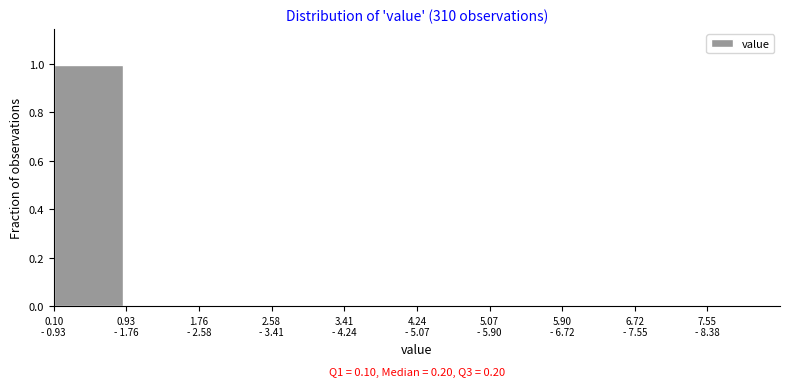

What is the sum of all values?

1.0